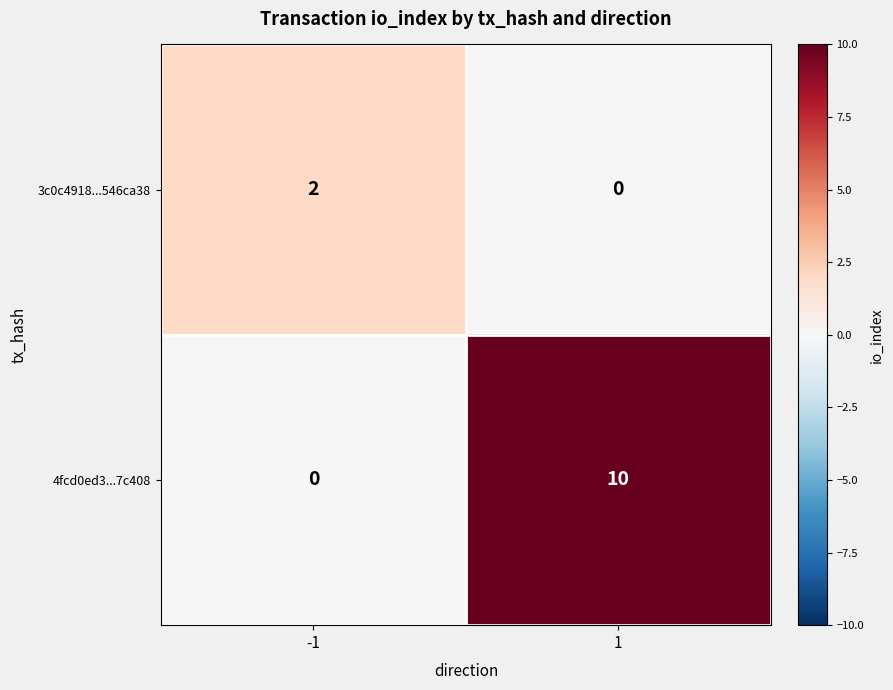

How many data points in 3c0c4918...546ca38 are less than 2?

1